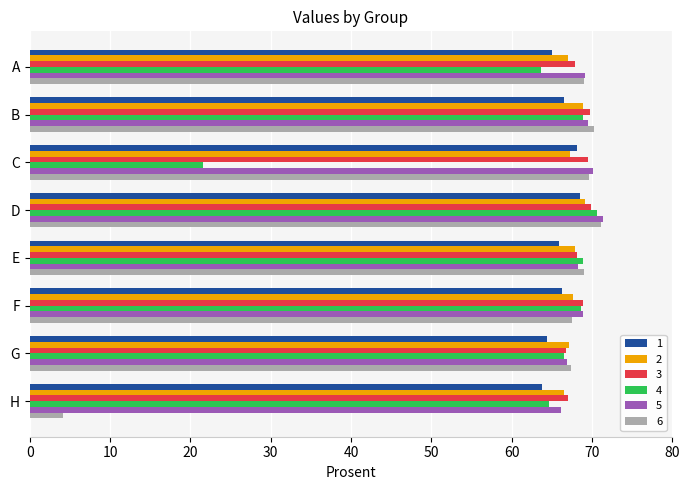

What are all the series names shown in the legend?

1, 2, 3, 4, 5, 6